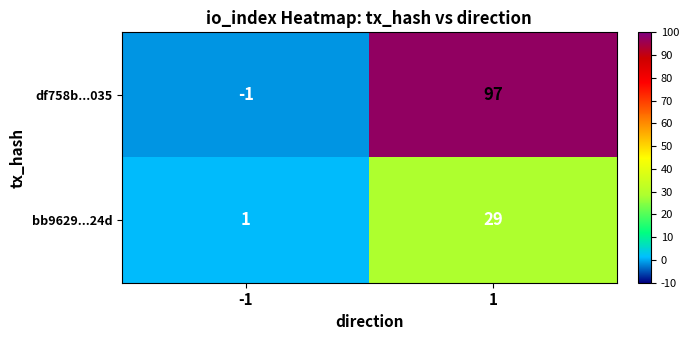

Which series has the largest range (max minus min)?

df758b...035